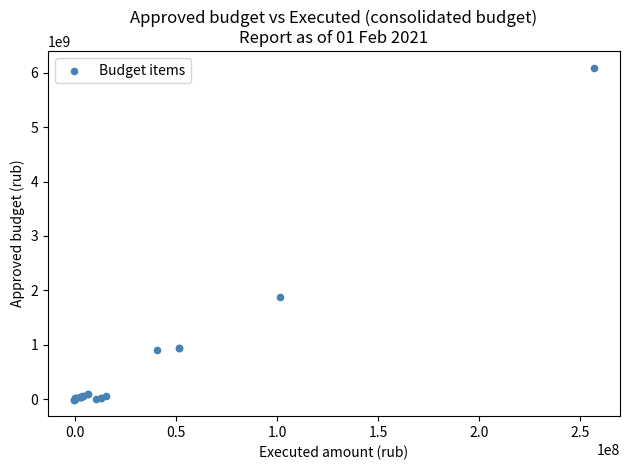

What Y value in the scatter plot is closest to 3042769200?

1874206000